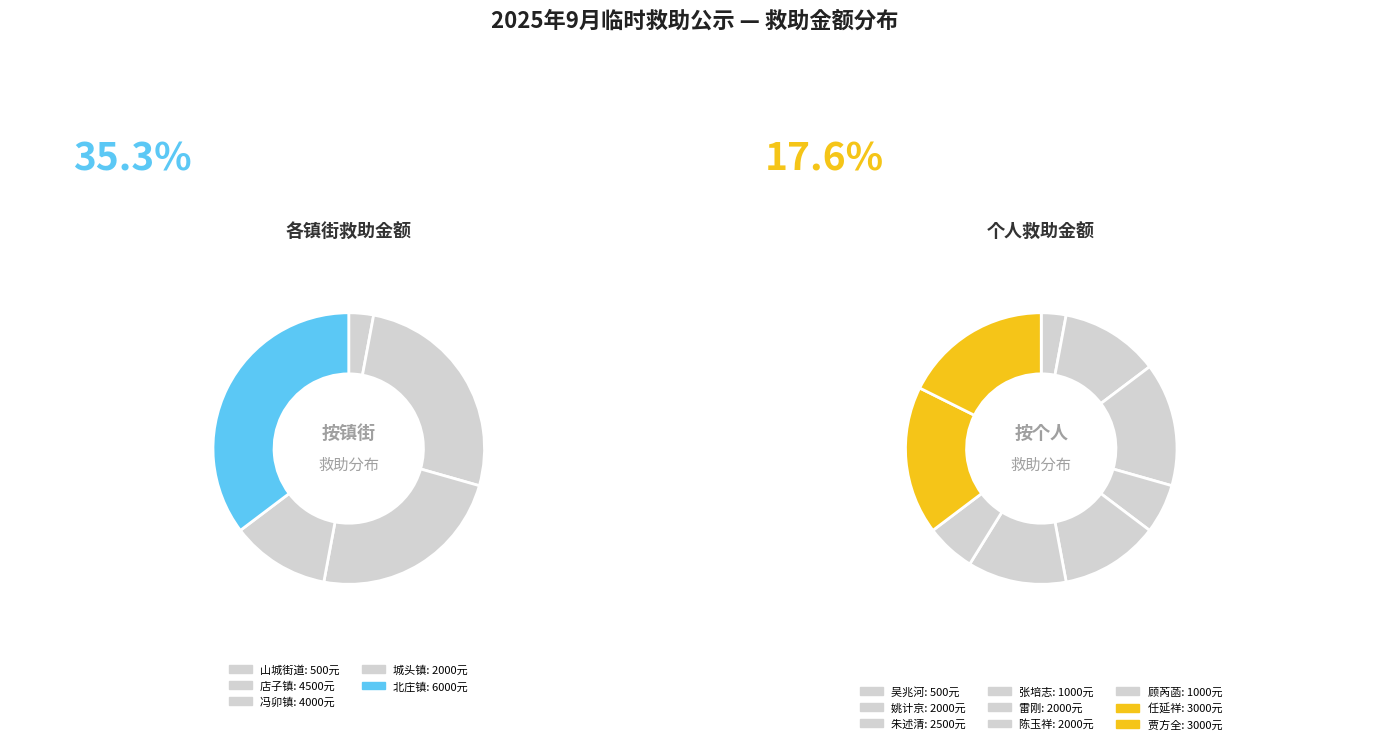

What is the total percentage of 陈玉祥
北庄镇 and 姚计京
店子镇?

23.5%